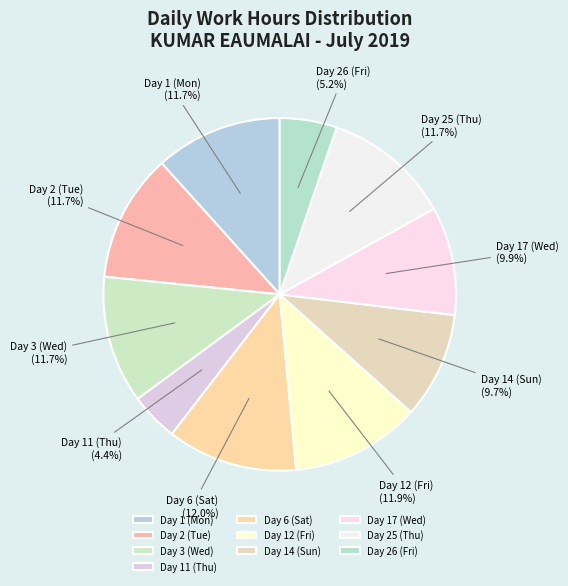

How many slices are in this pie chart?

10